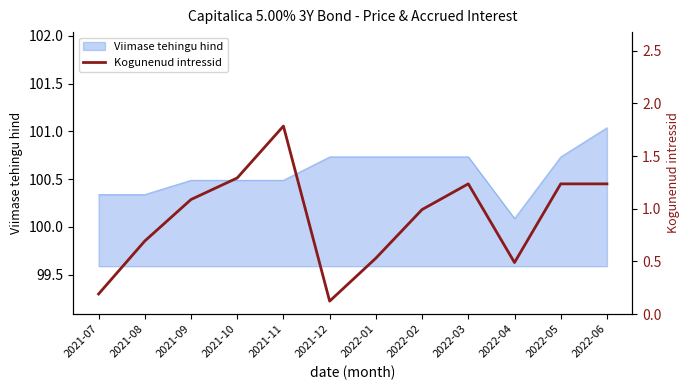

What is the label of the 11th point from the left?

2022-05